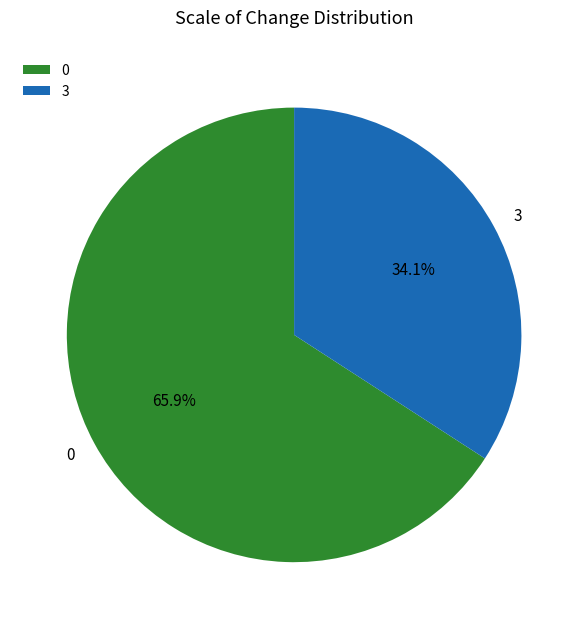

Rank the categories by value from lowest to highest.

3, 0